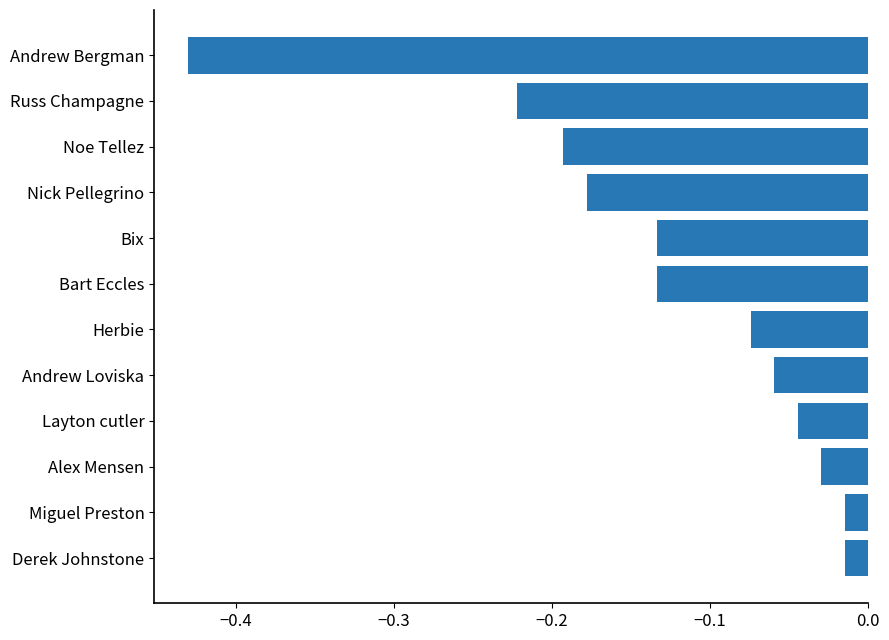

How many bars are there in total?

12